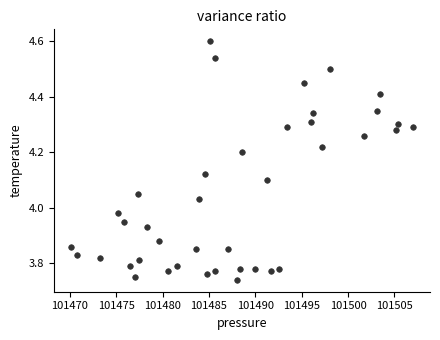

What is the range of X values (max minus min)?

36.9